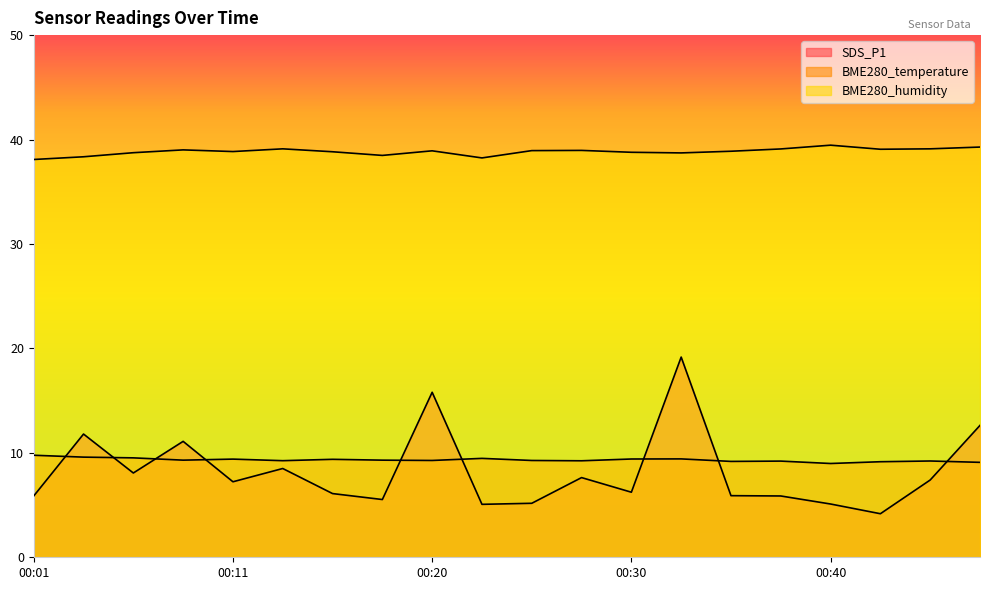

At which label is BME280_temperature closest to 9?

00:40